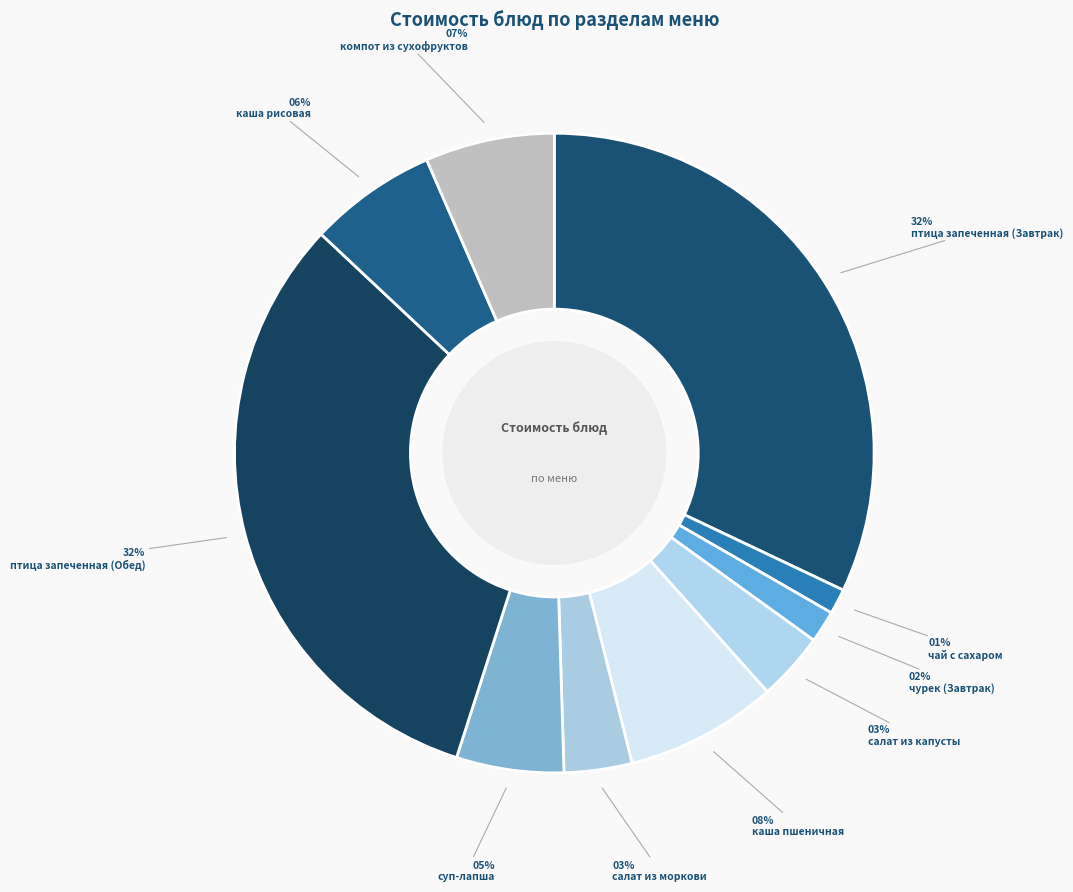

How many segments does this pie chart have?

10